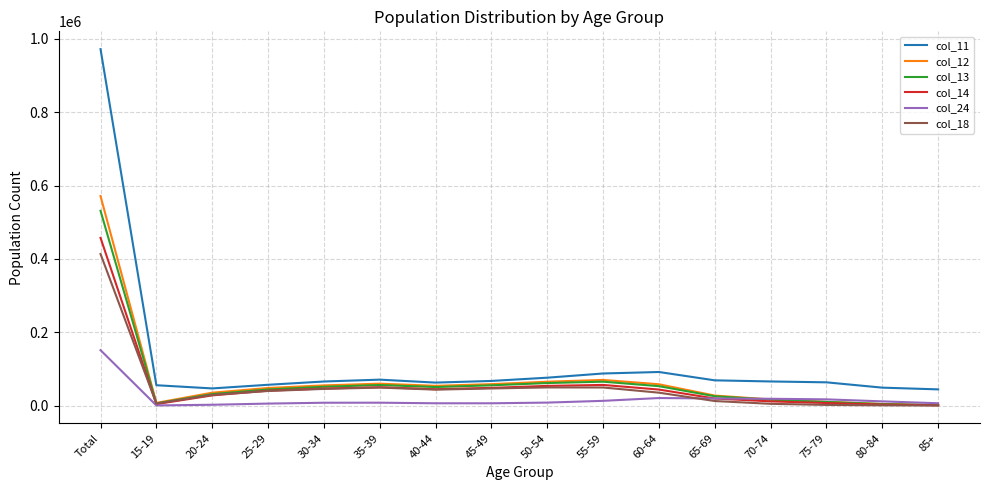

Where does the col_13 series first go above 50567?

Total